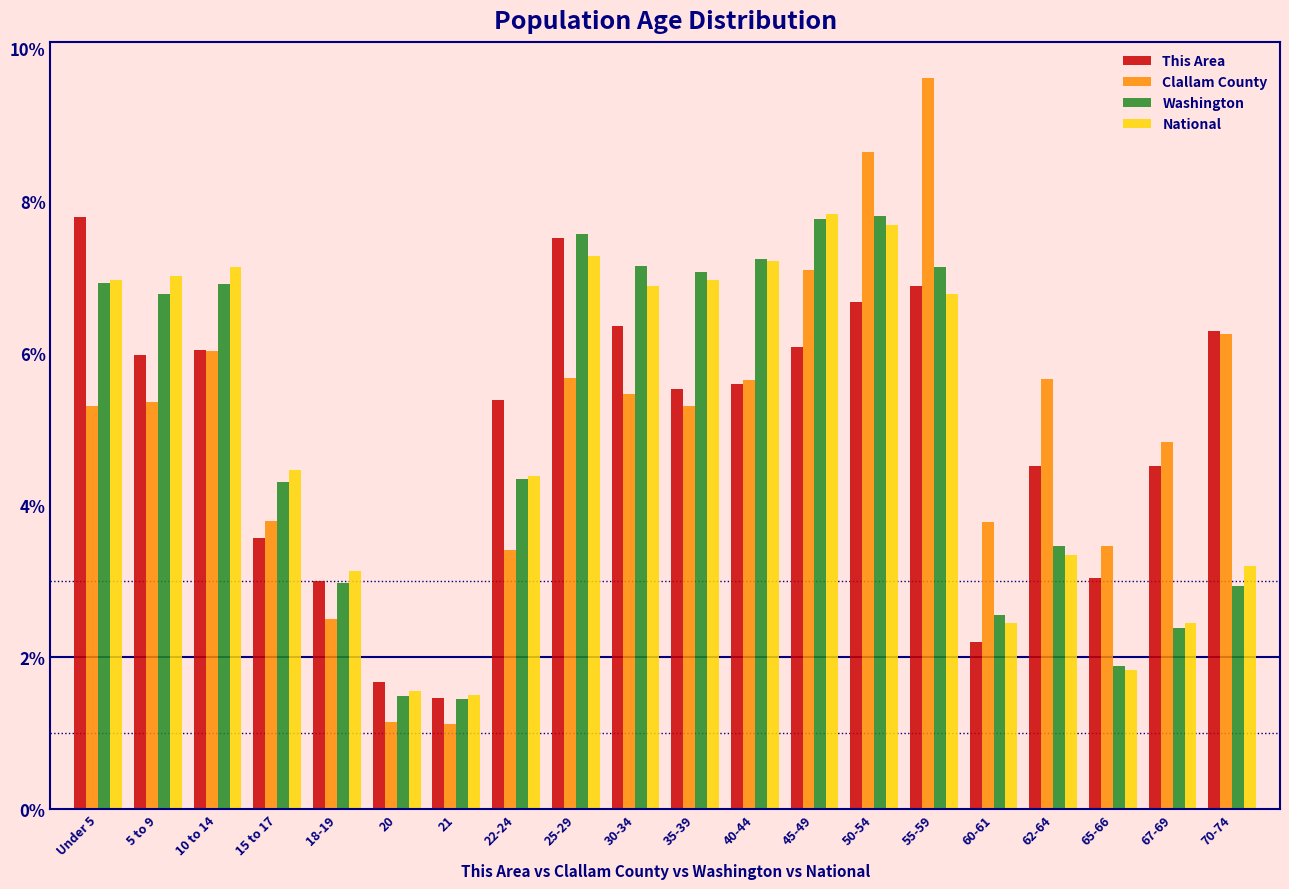

True or false: National has a value of 1.8 at 65-66.

True